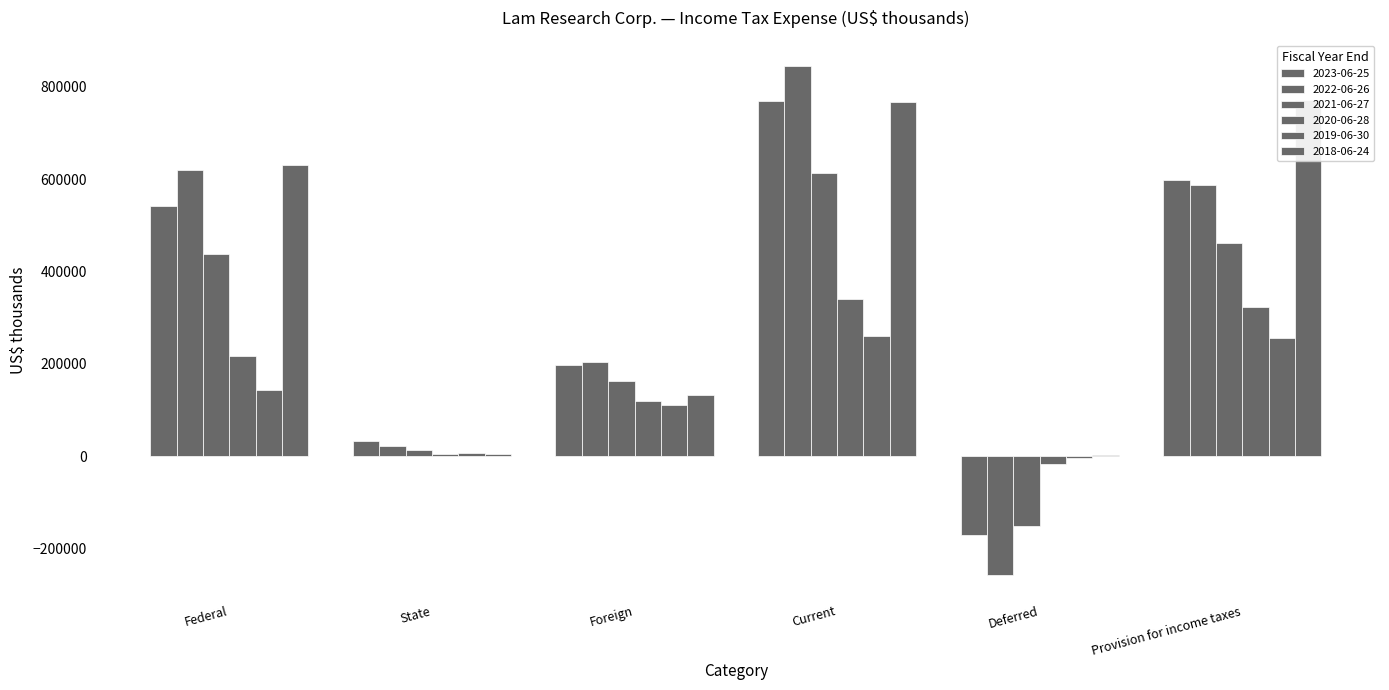

The value of 2018-06-24 at Provision for income taxes is 771108. True or false?

True